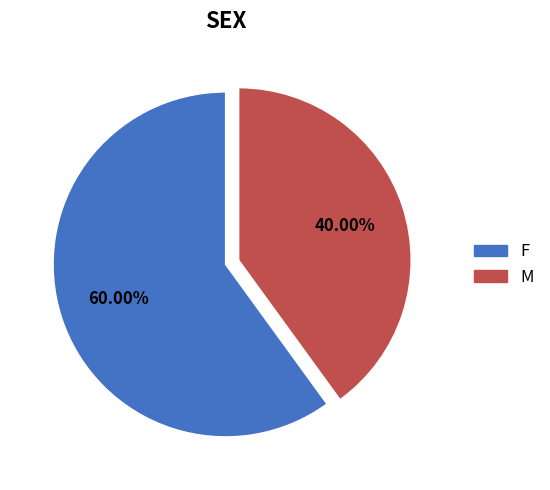

Count the number of slices in the pie.

2